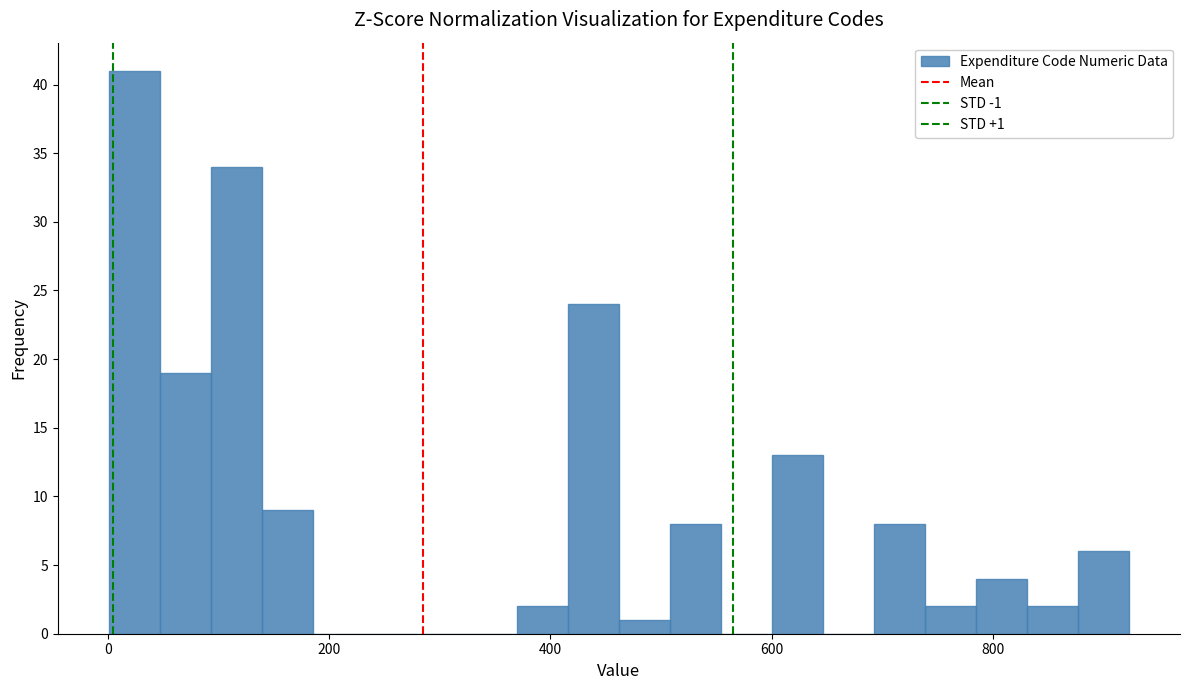

Around what value on the x-axis is the tallest bar? Give the approximate position of its centre, as read against the axis.

20